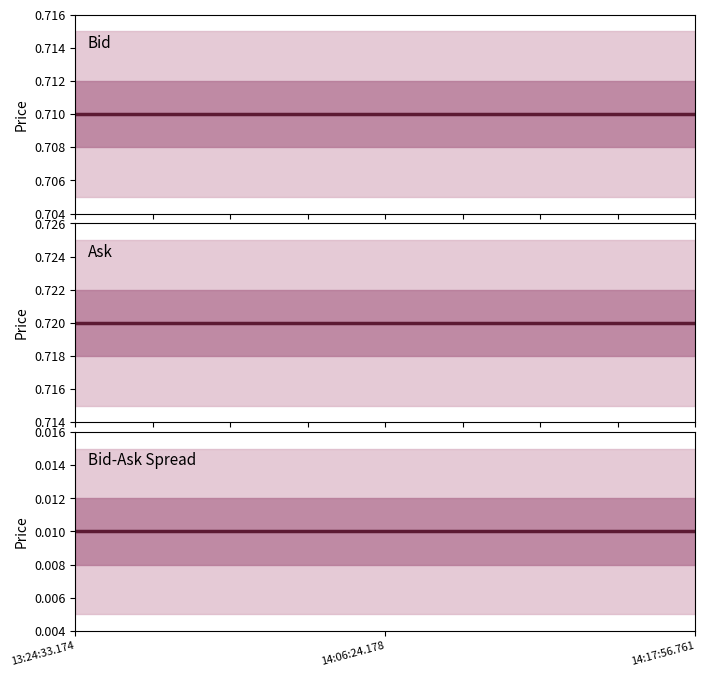

What are all the series names shown in the legend?

Bid, Ask, Bid-Ask Spread